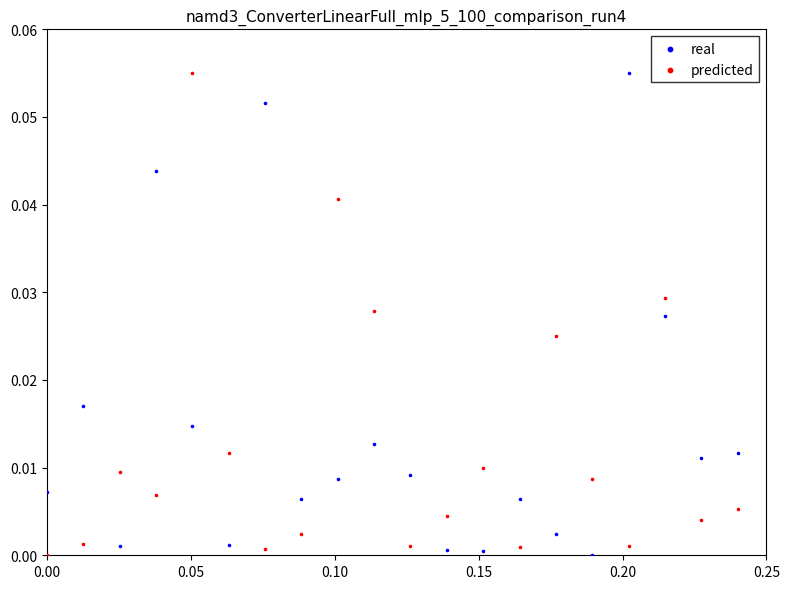

What are all the series names shown in the legend?

real, predicted